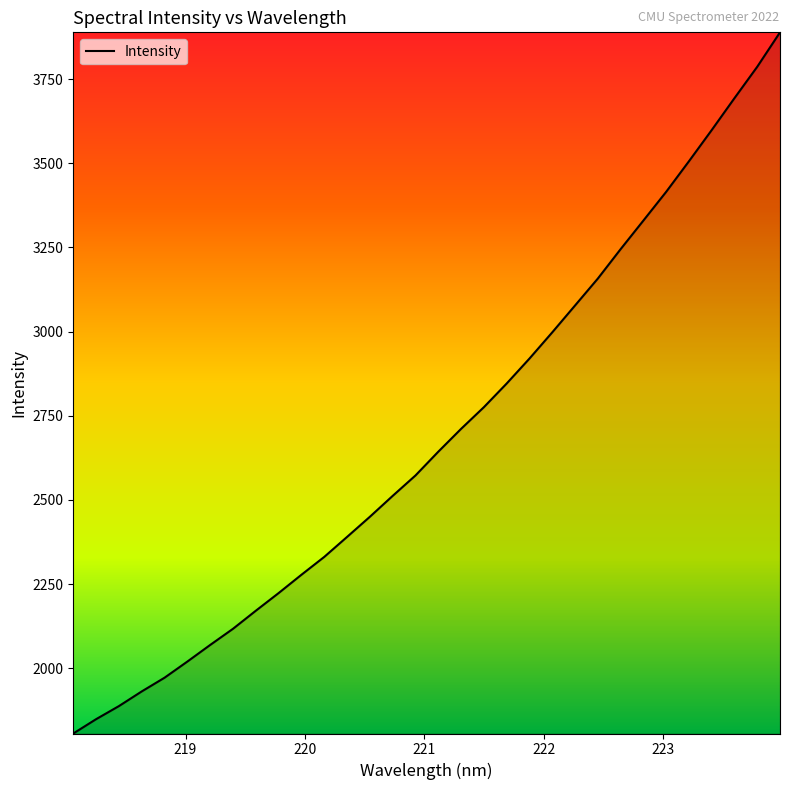

What is the difference between the maximum and minimum values?

2082.2